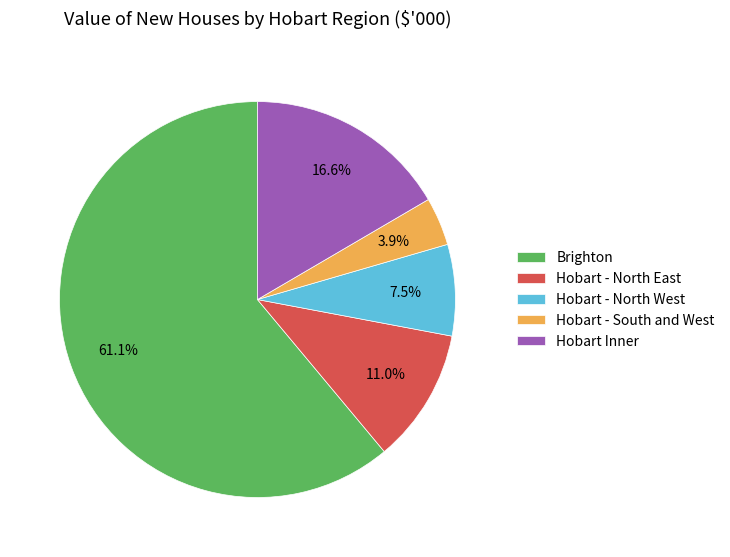

Rank the categories by value from lowest to highest.

Hobart - South and West, Hobart - North West, Hobart - North East, Hobart Inner, Brighton